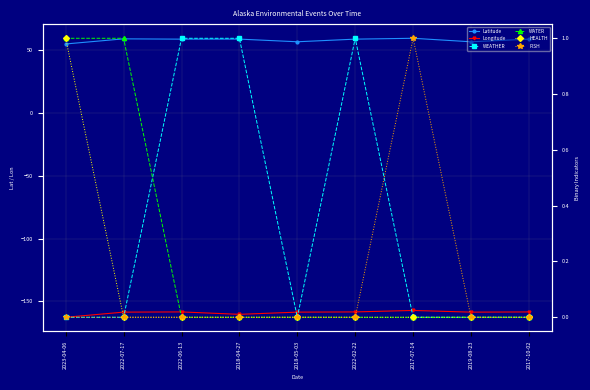

What is the difference between the maximum and minimum values in the WEATHER series?

1.0